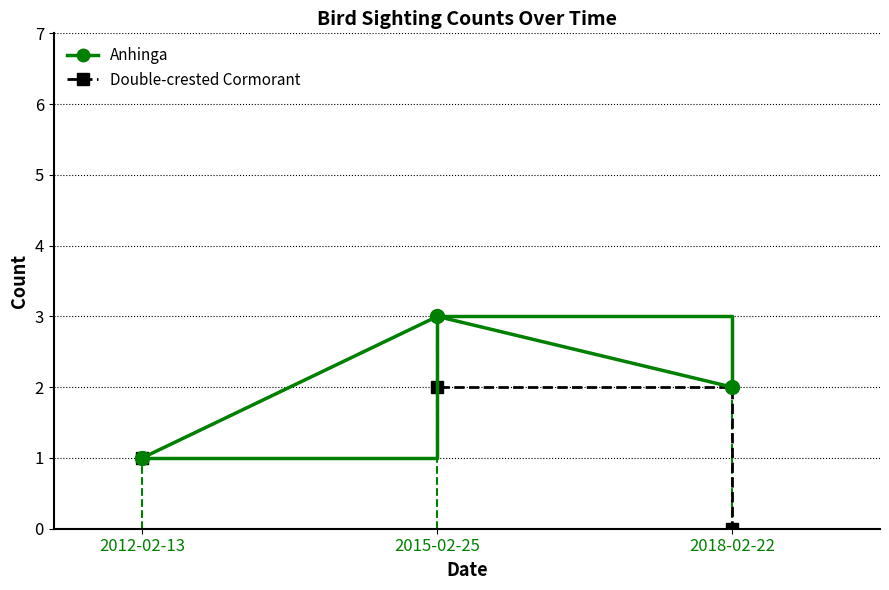

Rank the series by their maximum value, from highest to lowest.

Anhinga, Double-crested Cormorant